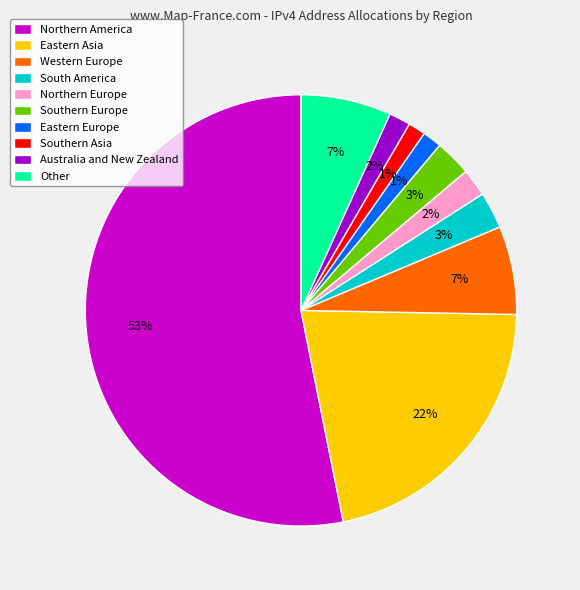

How many segments does this pie chart have?

10